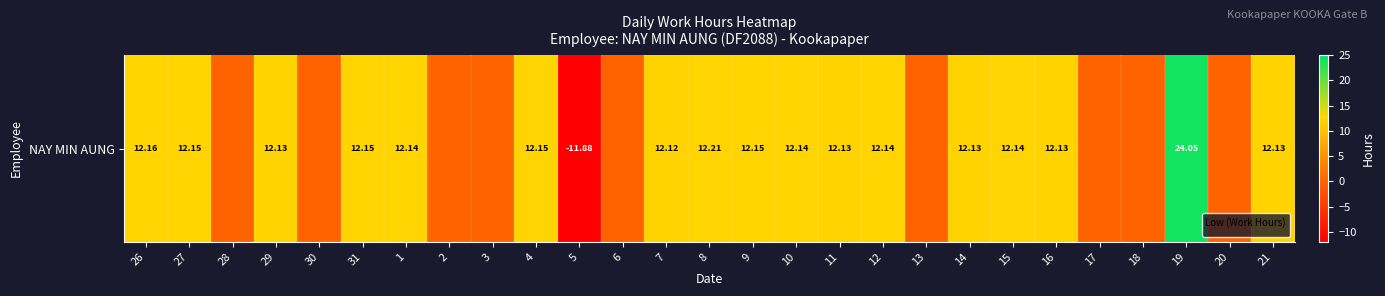

What is the minimum value shown in the chart?

-11.9